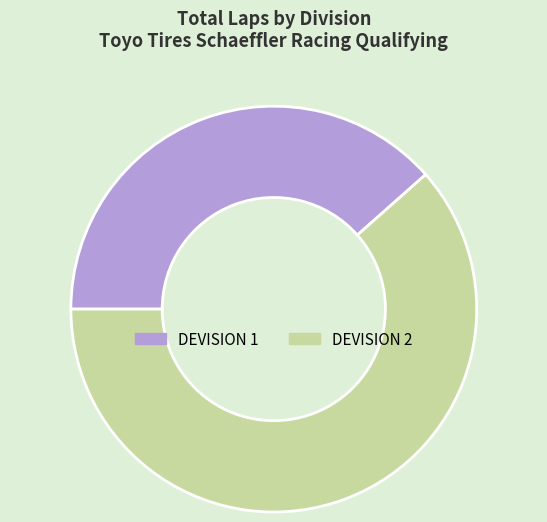

Do DEVISION 1 and DEVISION 2 together represent more than half of the pie?

Yes